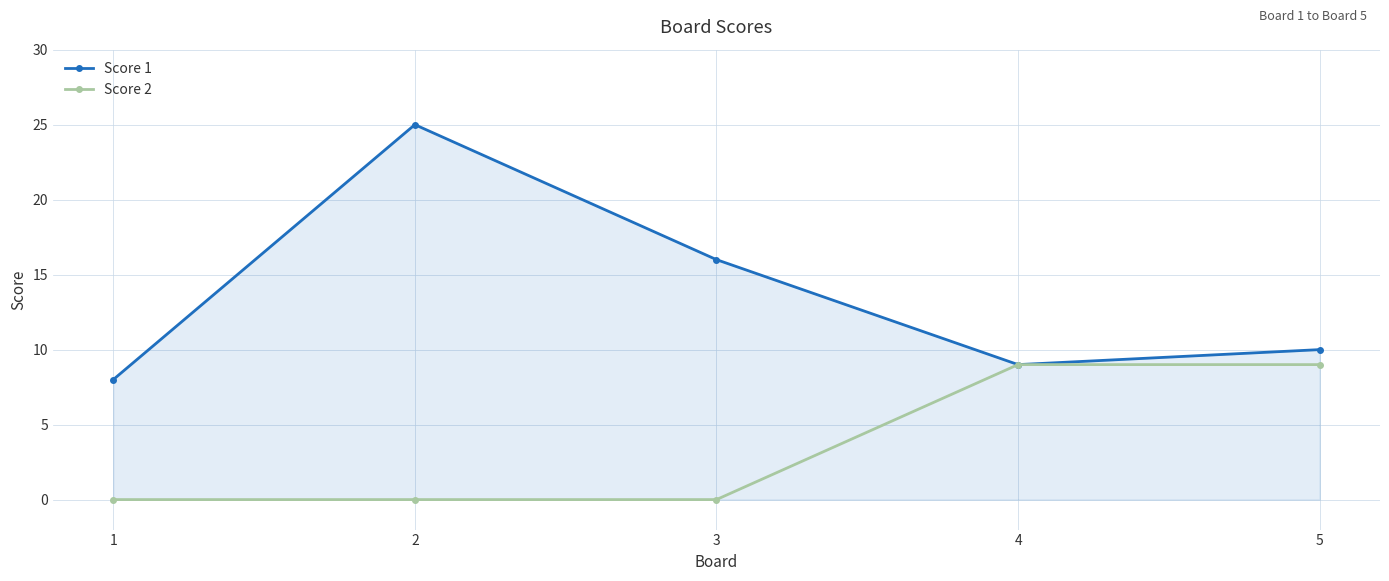

Reading left to right, list all the values displayed in this chart.

Score 1: 1=8	2=25	3=16	4=9	5=10
Score 2: 1=0	2=0	3=0	4=9	5=9